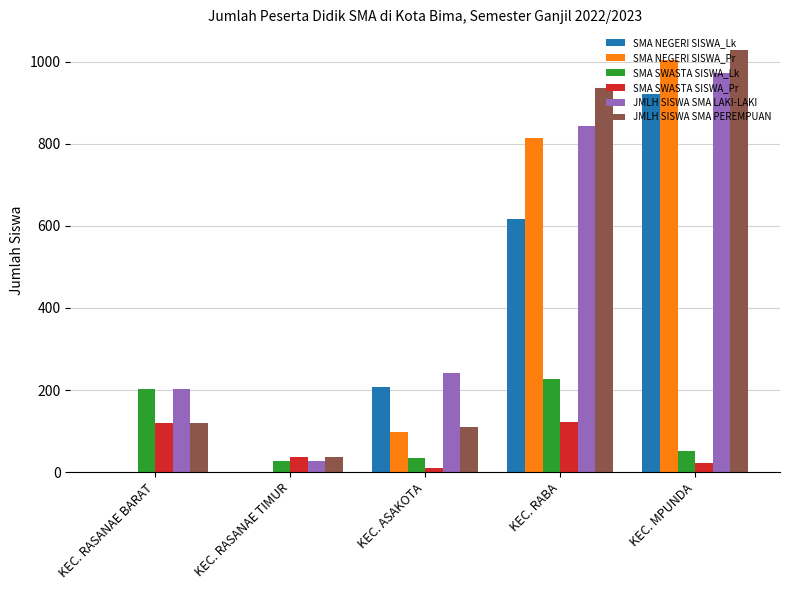

Which label corresponds to the largest value in the chart?

KEC. MPUNDA